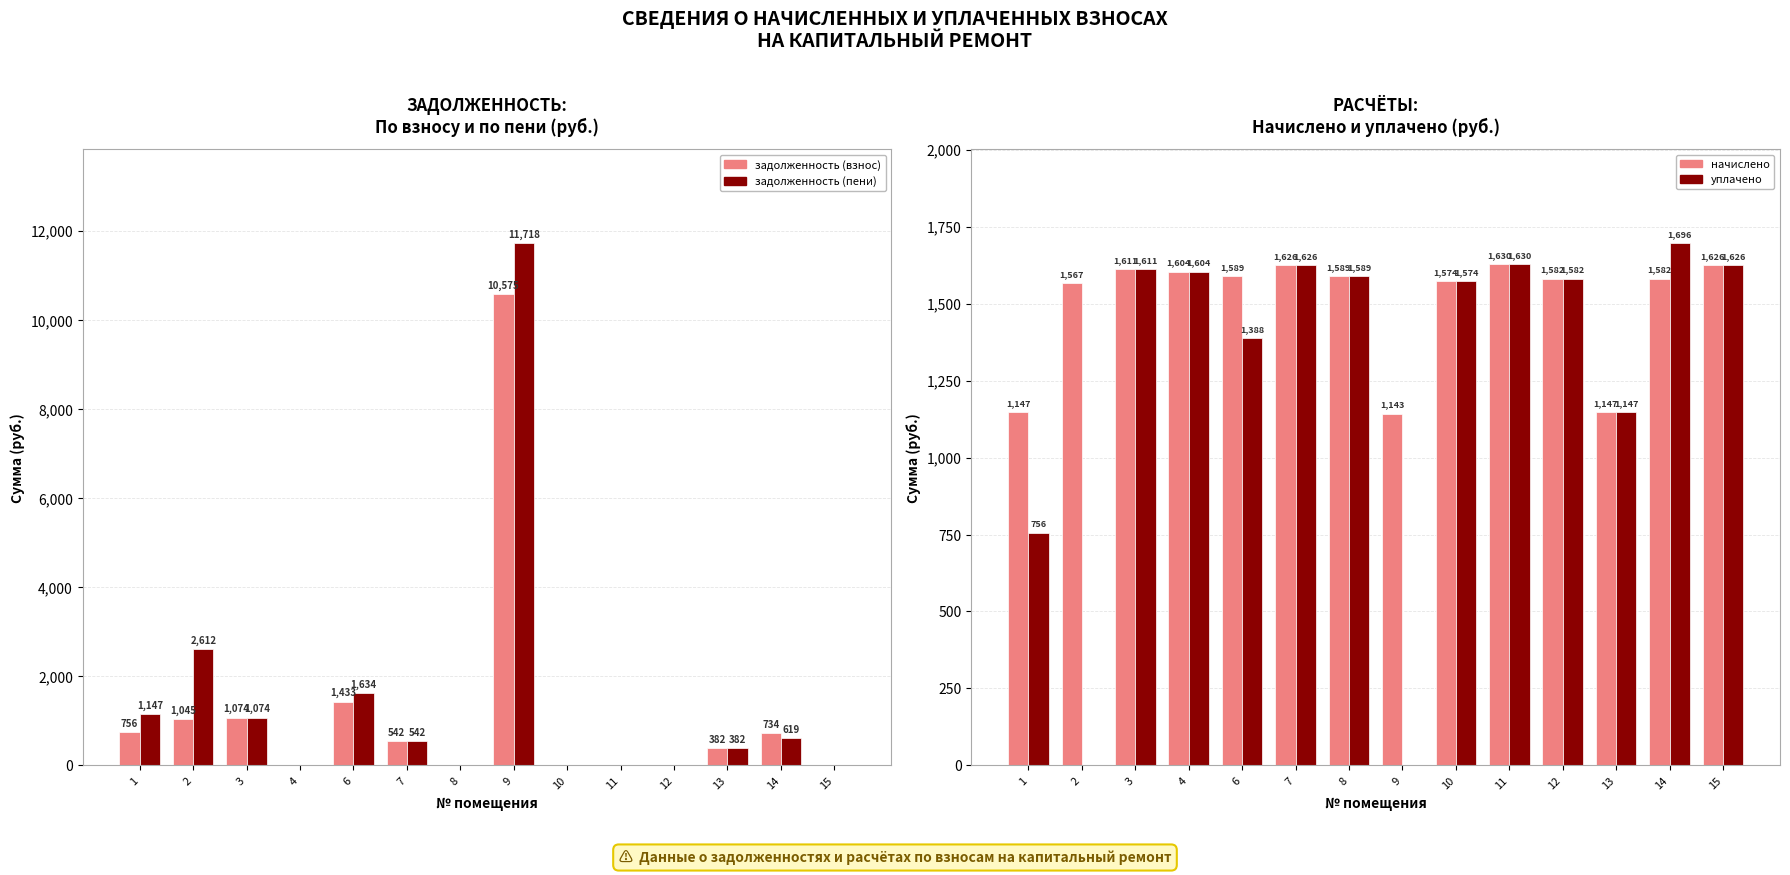

Rank the series by their maximum value, from lowest to highest.

начислено, уплачено, задолженность (взнос), задолженность (пени)